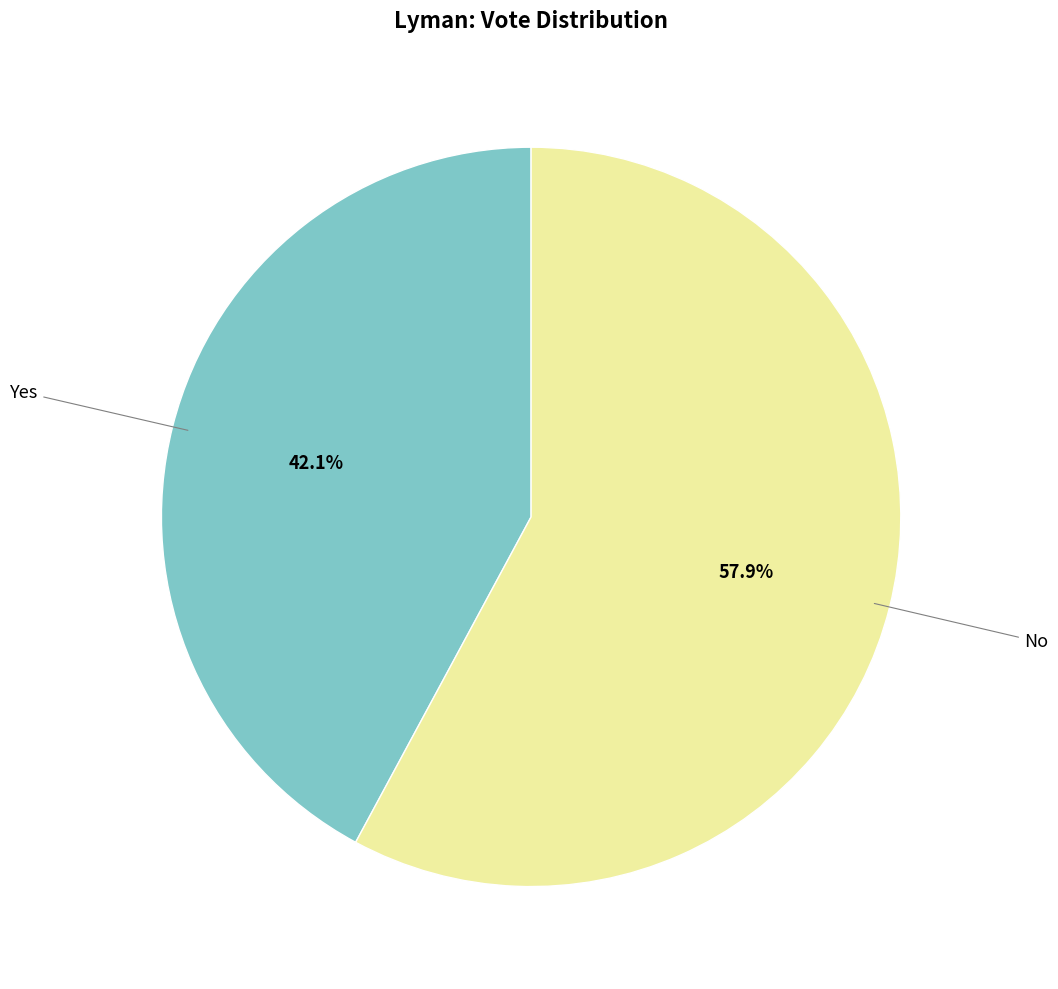

Does any single category account for the majority?

Yes